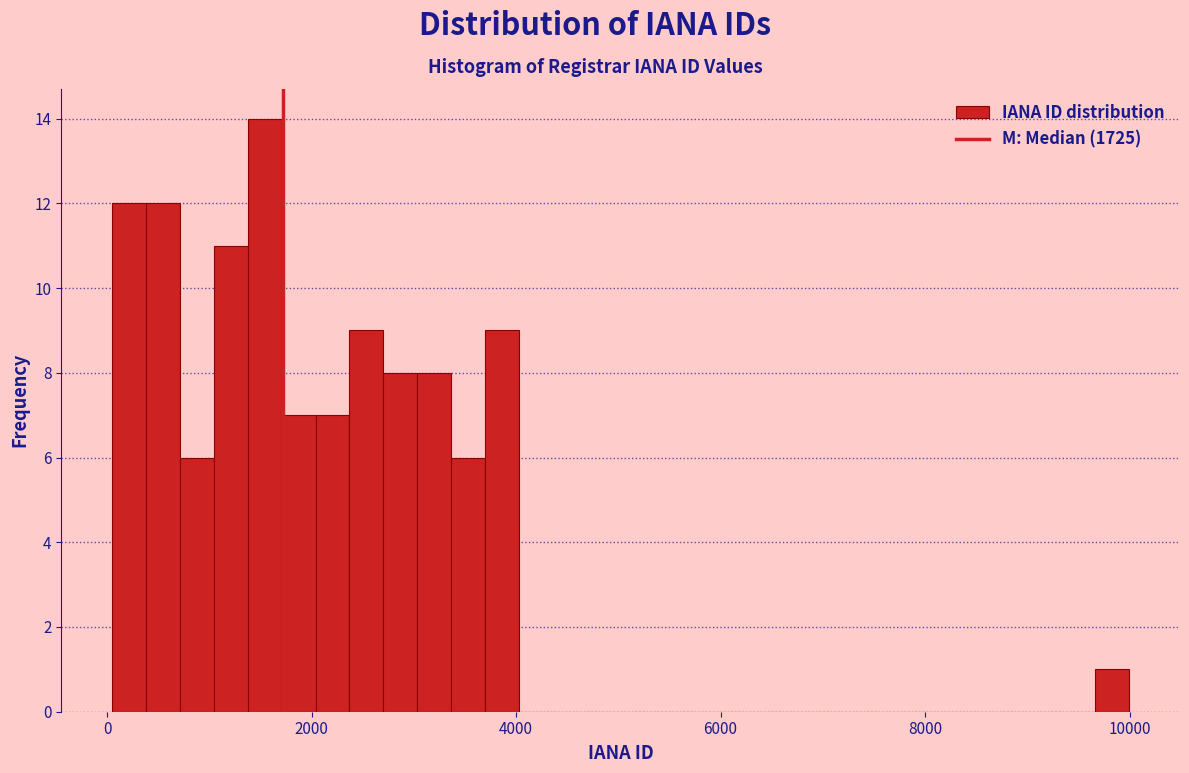

Around what value on the x-axis is the tallest bar? Give the approximate position of its centre, as read against the axis.

1600